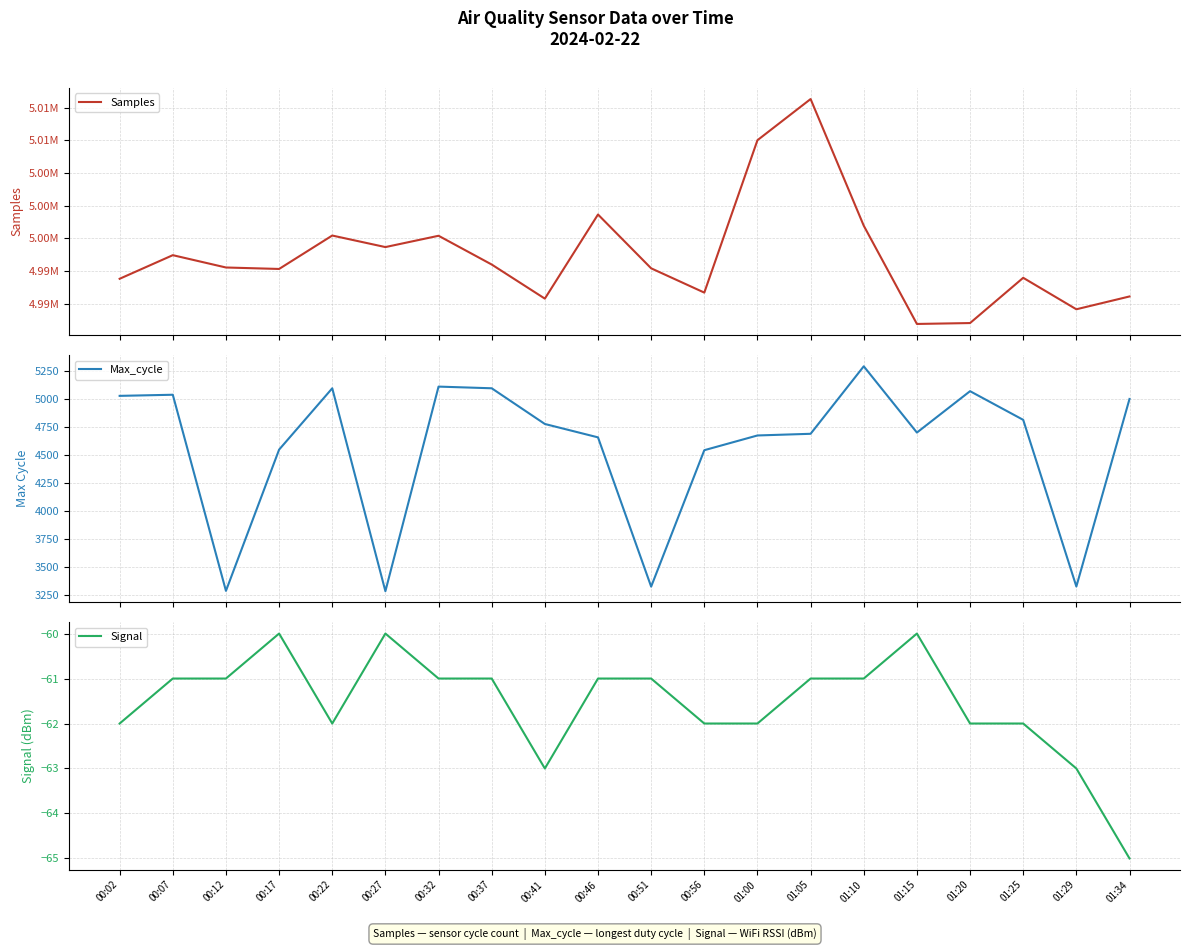

What position from the right is 00:02?

20